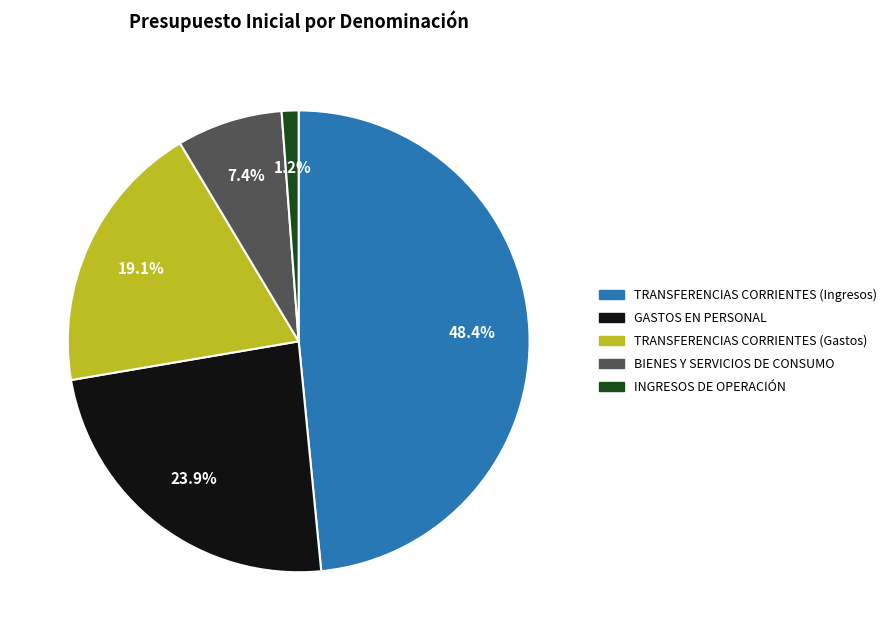

To the nearest percent, what is the combined percentage of TRANSFERENCIAS CORRIENTES (Ingresos) and TRANSFERENCIAS CORRIENTES (Gastos)?

68%